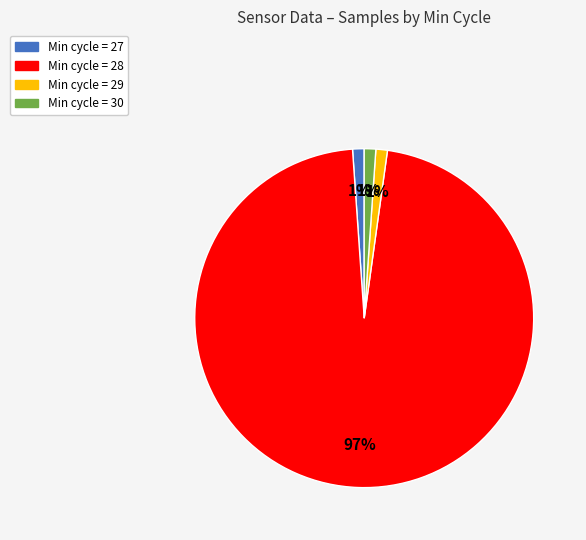

Does any single category account for the majority?

Yes